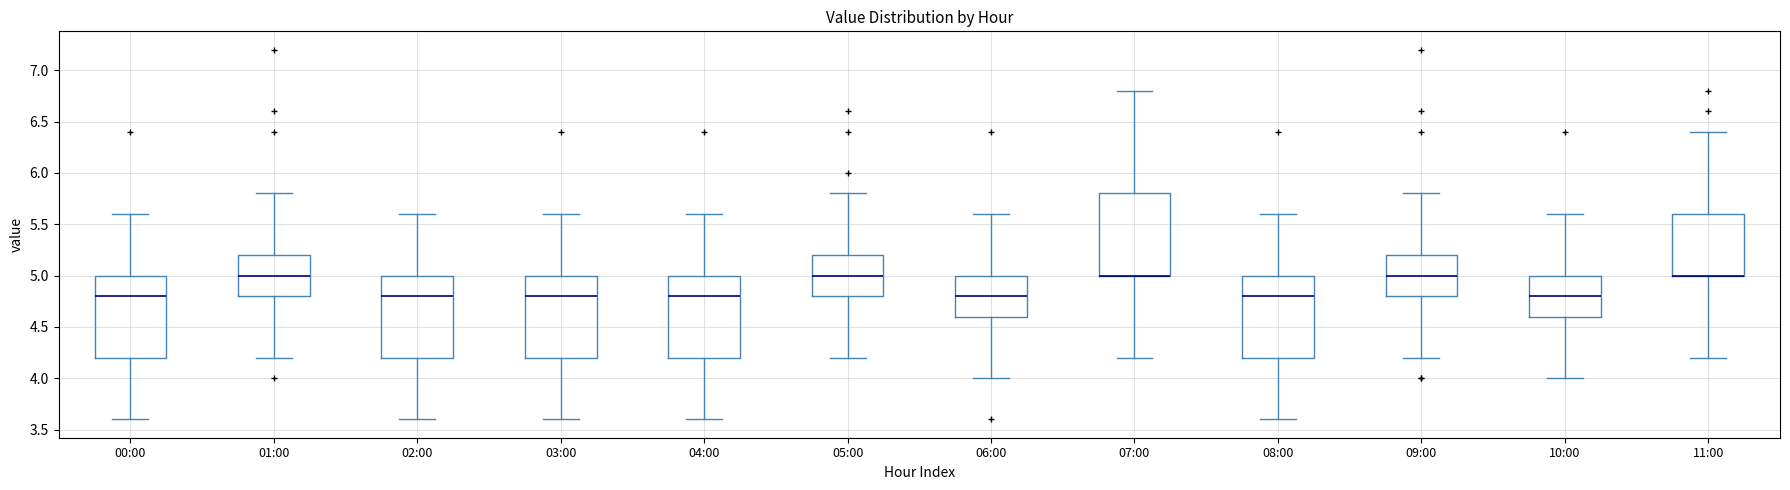

Where is the upper edge of the box for 07:00 on the y-axis? The values are not printed on the chart, so give them approximately, as read against the axis.

5.8